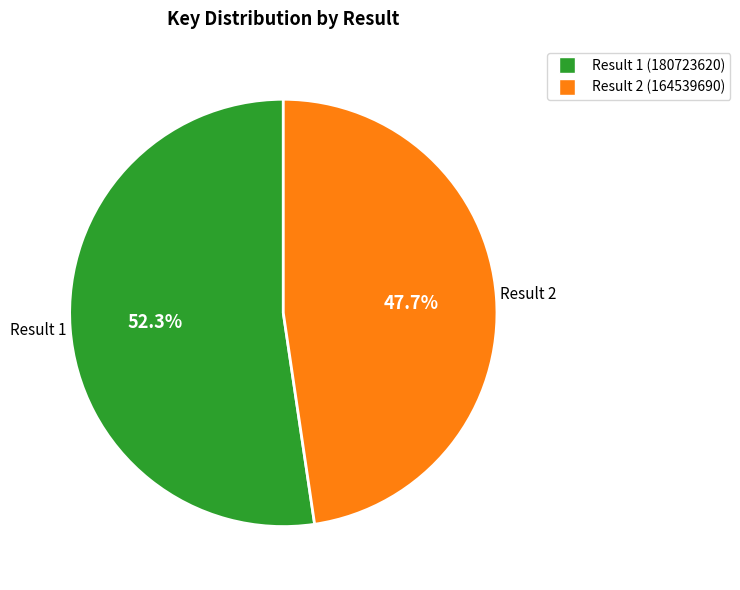

Is there any slice that represents more than half of the pie?

Yes